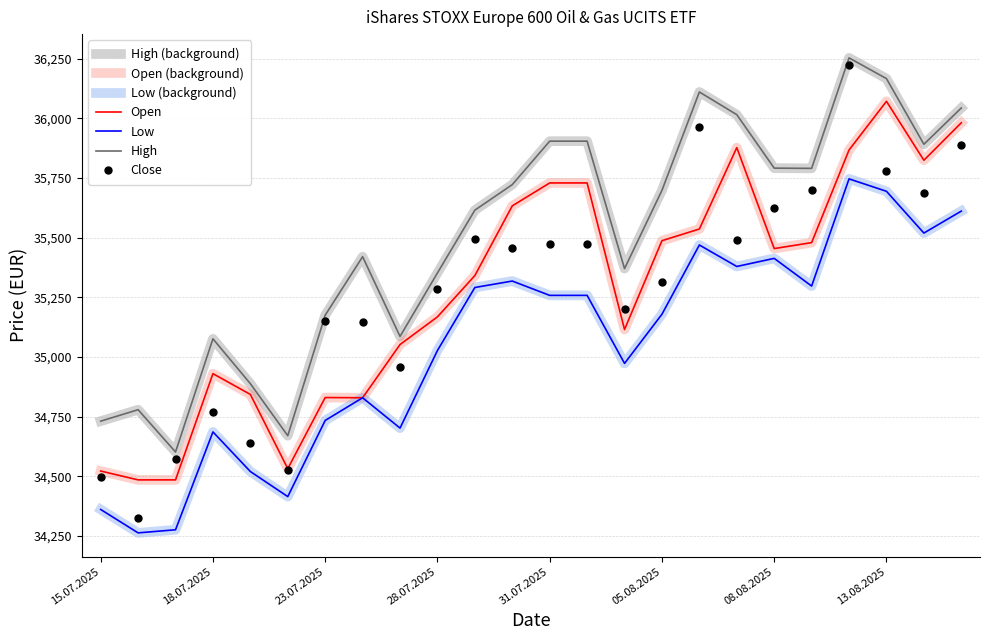

Which category has the lowest value in the Open series?

16.07.2025